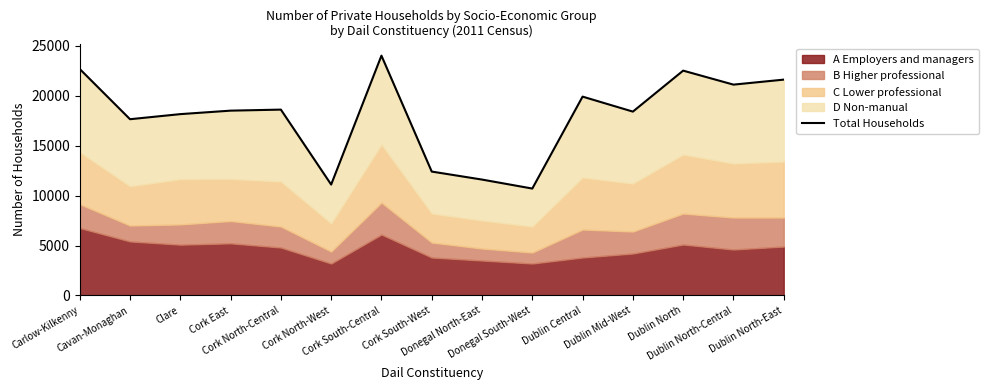

Which label corresponds to the smallest value in the chart?

Donegal South-West